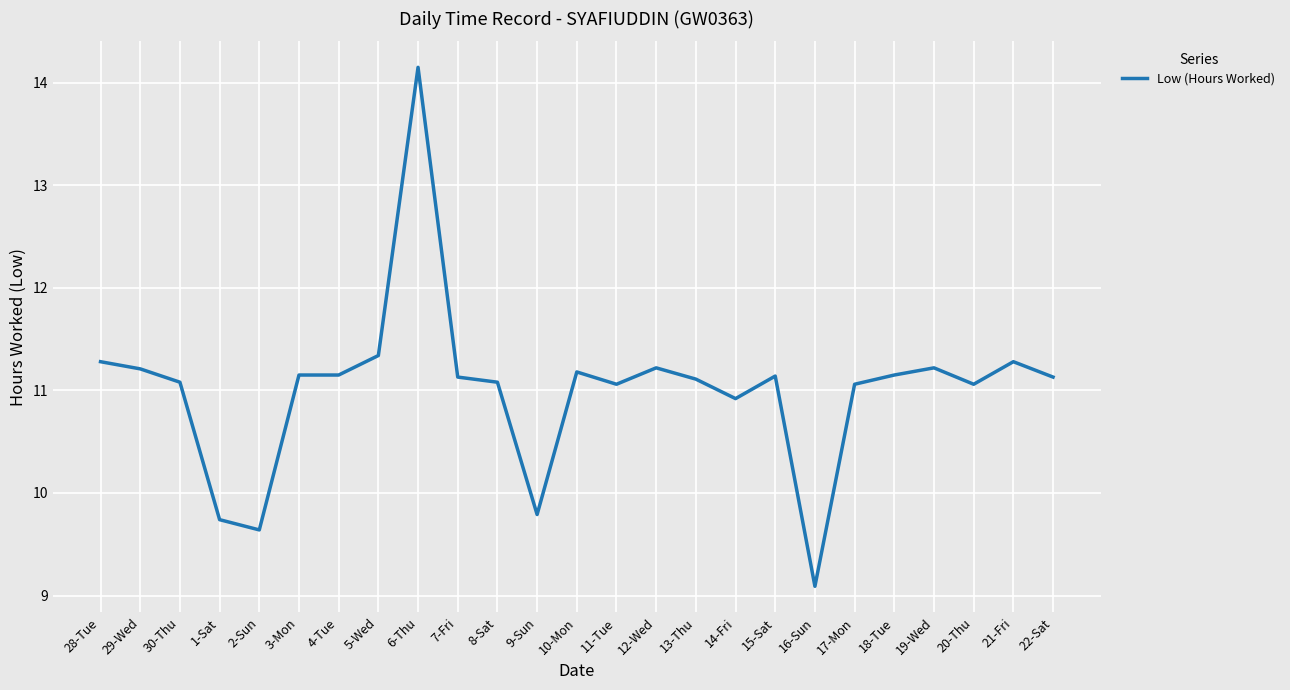

How many lines are shown in the chart?

1